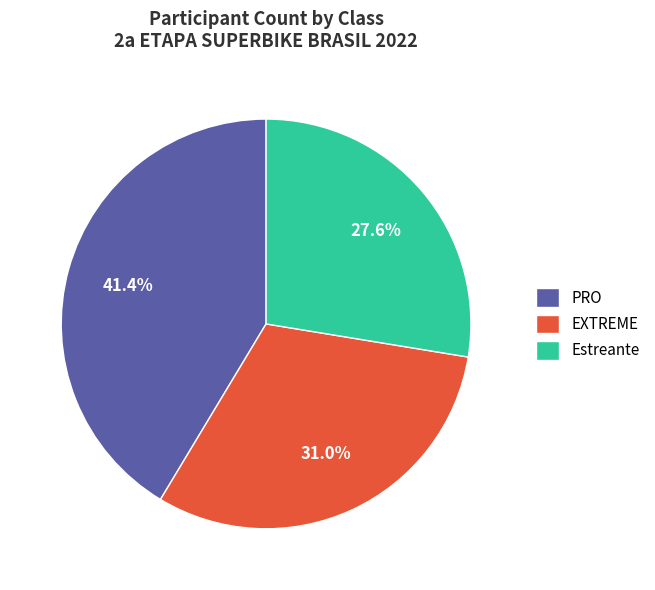

What percentage is the Estreante slice, to the nearest percent?

28%